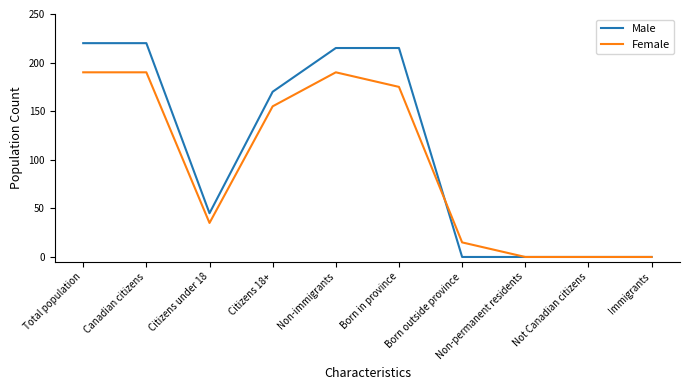

Where do Male and Female first cross each other?

Born in province and Born outside province